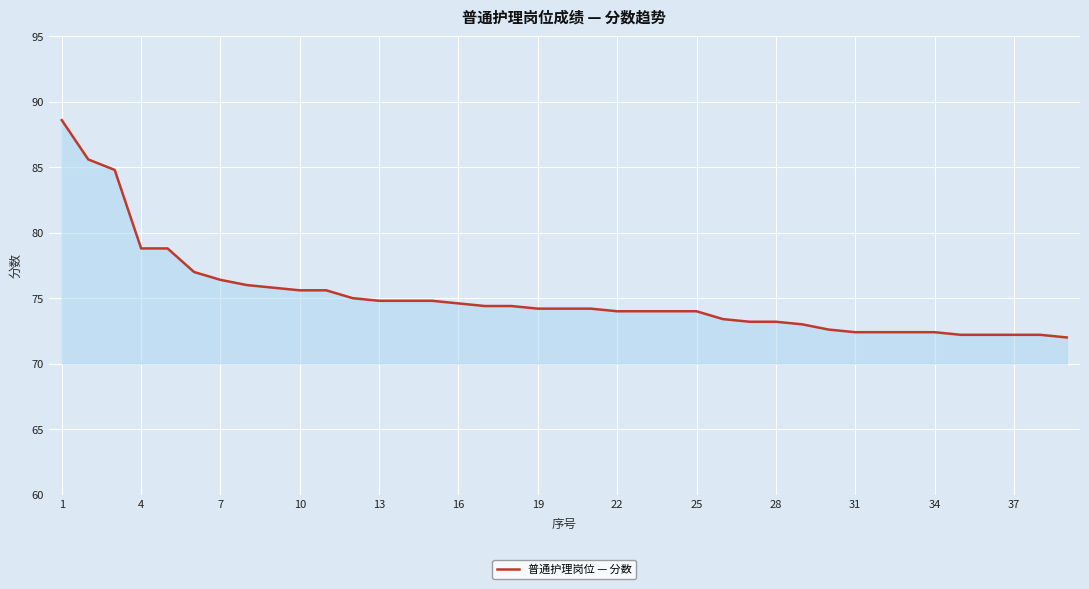

What is the smallest value displayed?

72.0